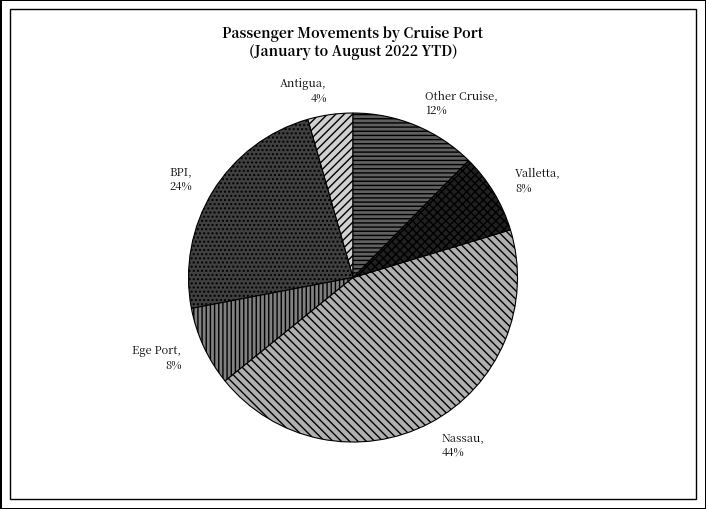

Is it true that Valletta is 8% of the pie?

True